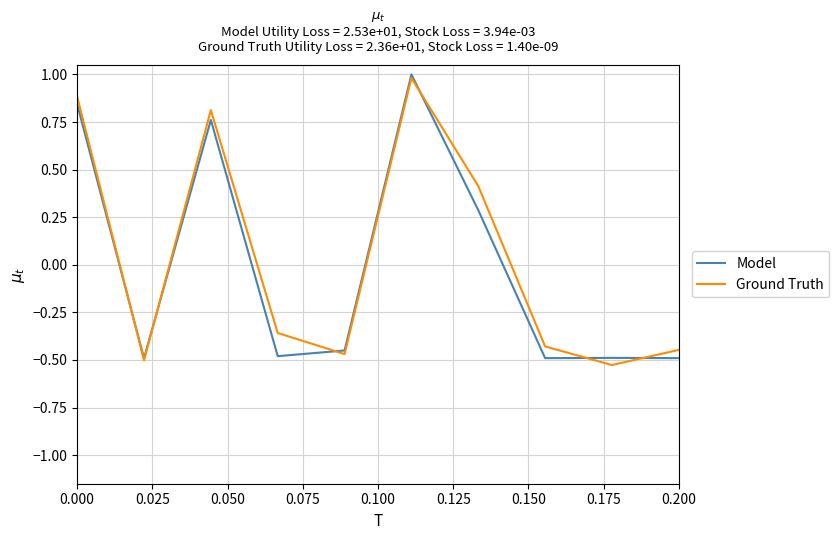

What is the maximum value shown in the chart?

1.0